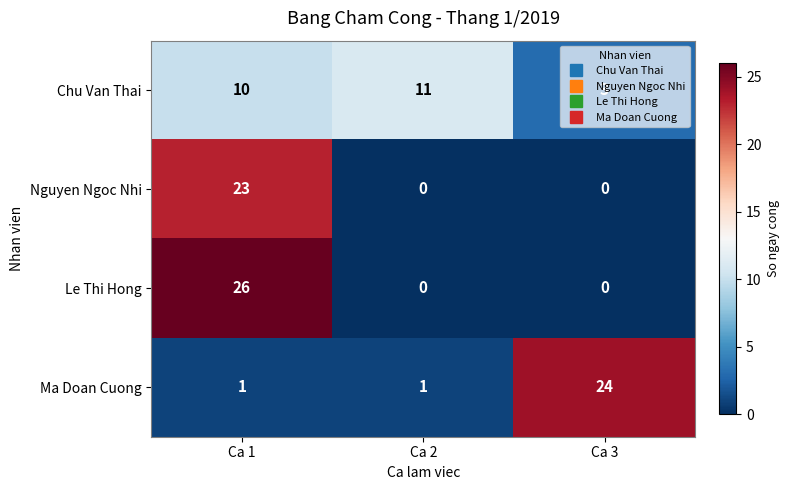

What is the sum of all Nguyen Ngoc Nhi values?

23